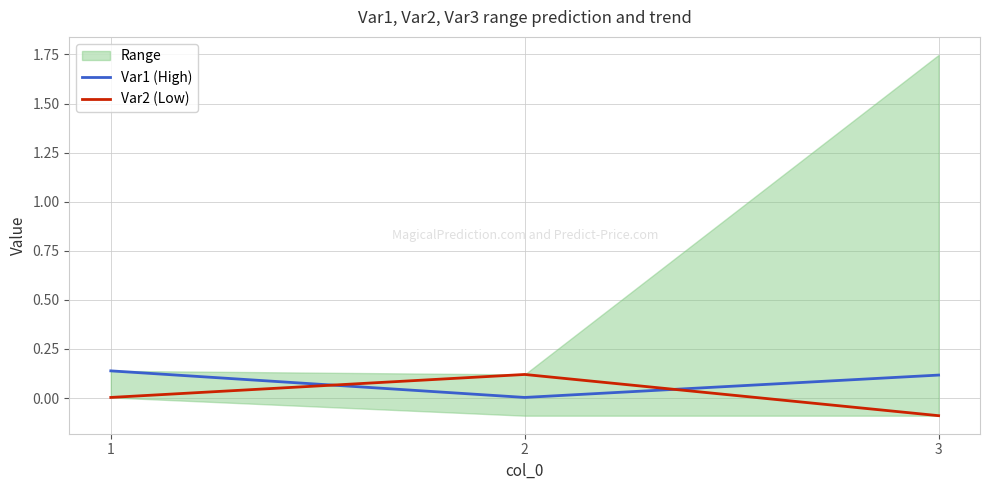

Which series has the widest spread of values?

Var2 (Low)